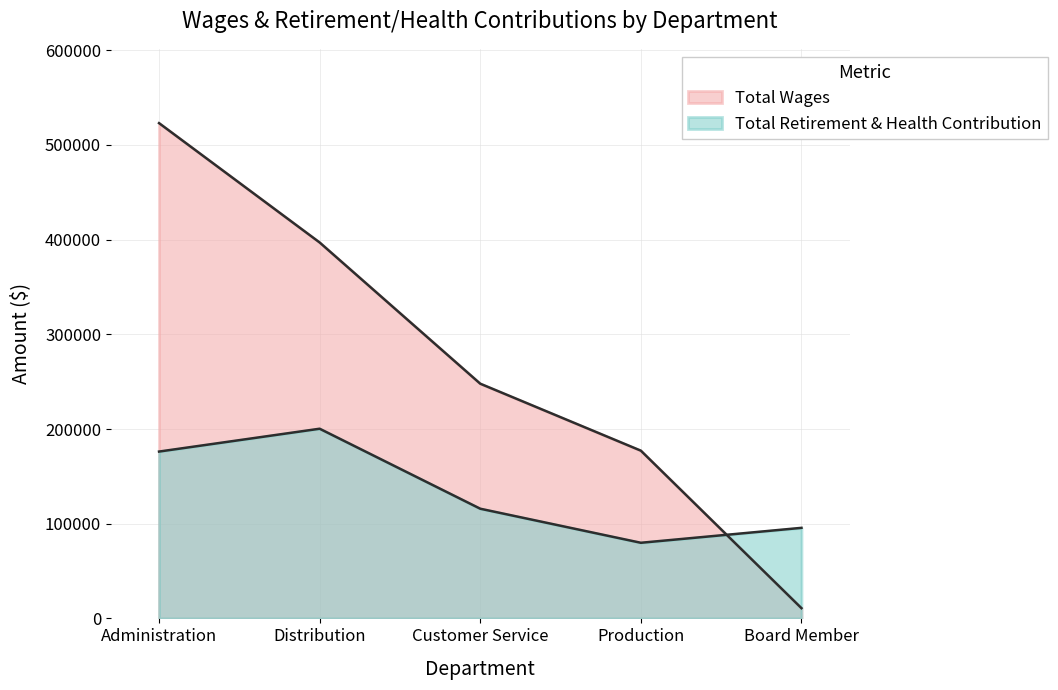

What is the value of the Total Retirement & Health Contribution point at the 5th from the left?

95629